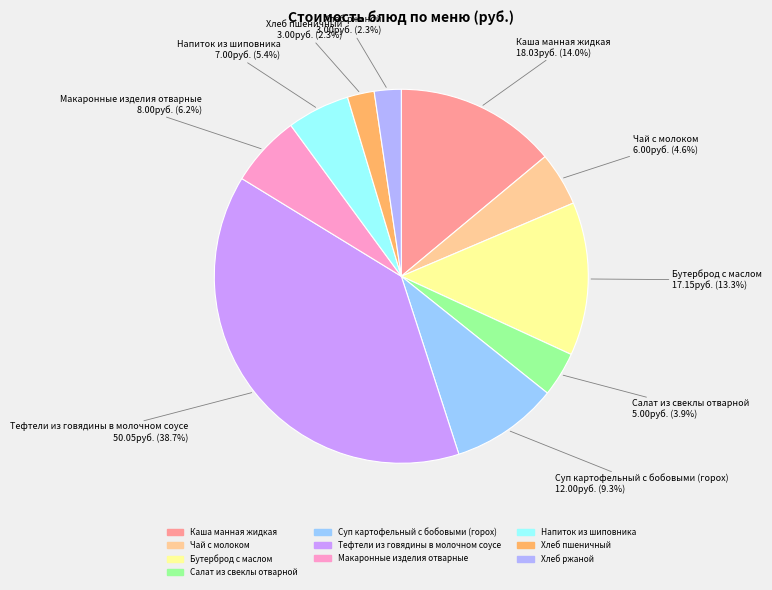

Does Каша манная жидкая account for over 50% of the chart?

No